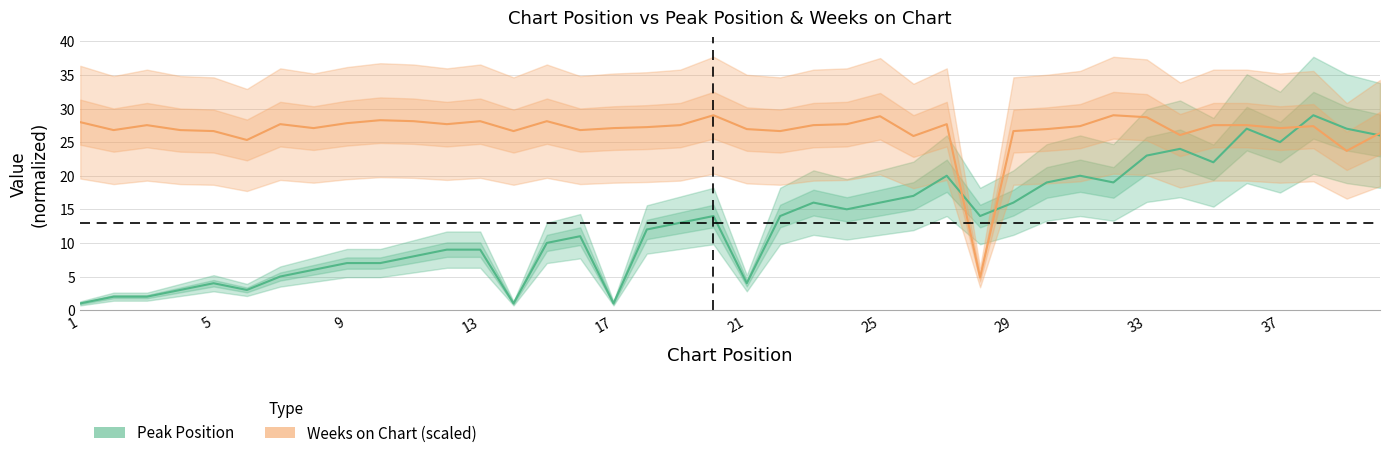

What is the difference between the second highest and second lowest values in the Peak Position series?

26.0